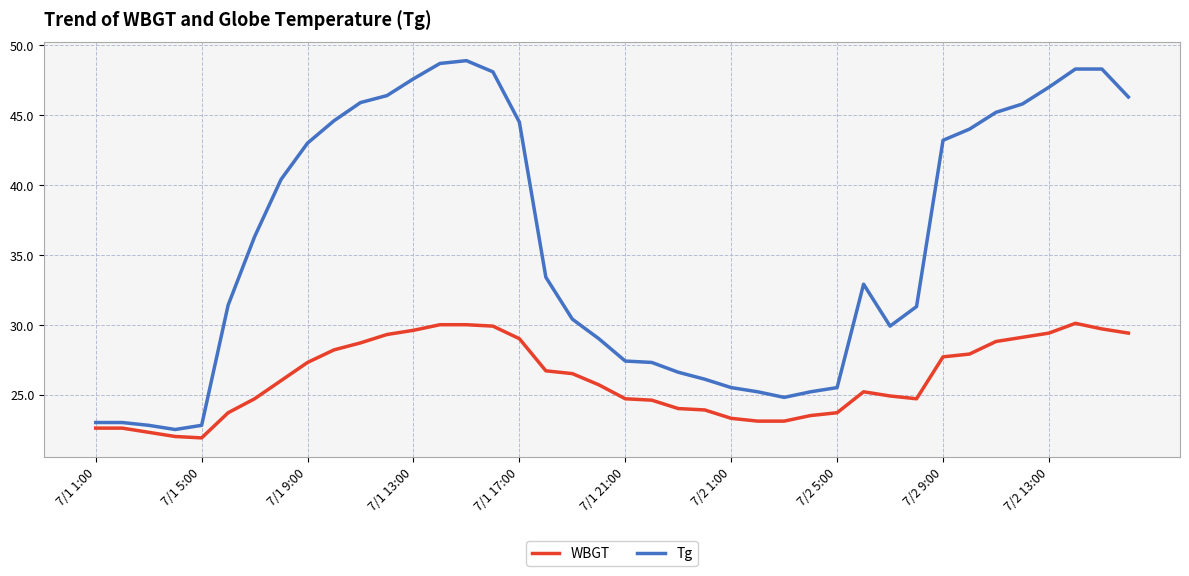

Which series has the largest total across all categories?

Tg